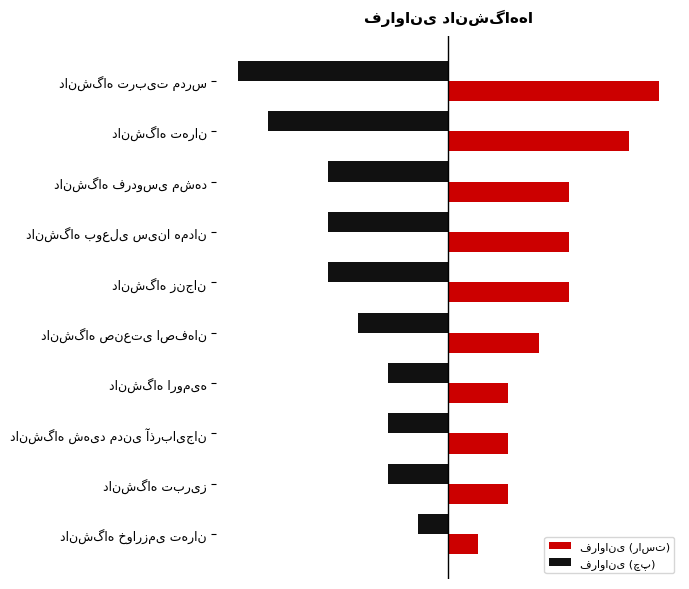

What is the maximum value for فراوانی (چپ)?

-1